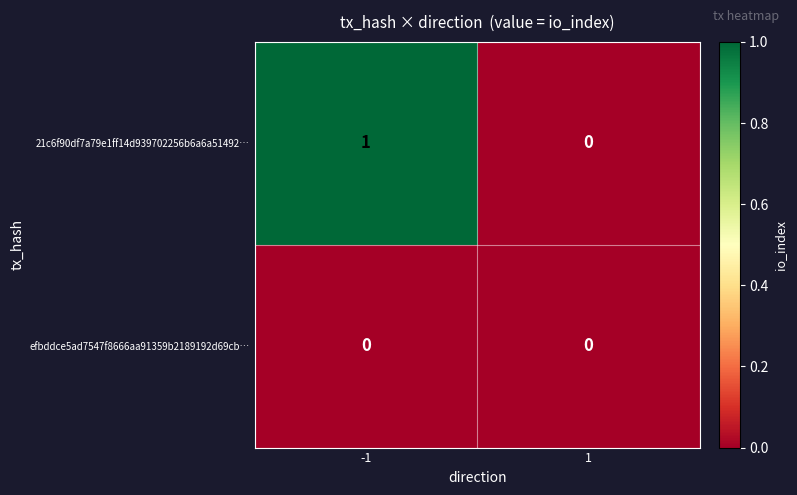

Reading right to left, list all the values displayed in this chart.

21c6f90df7a79e1ff14d939702256b6a6a51492…: 1=0	-1=1
efbddce5ad7547f8666aa91359b2189192d69cb…: 1=0	-1=0